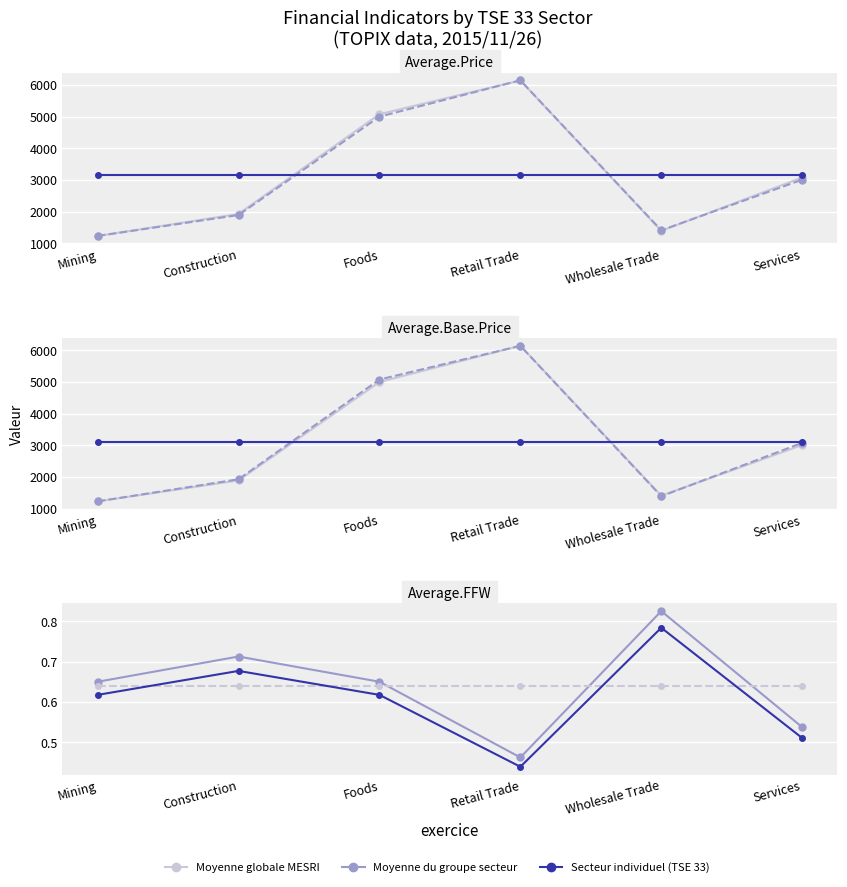

Is it true that Average FFW equals 0.7 at Mining?

True